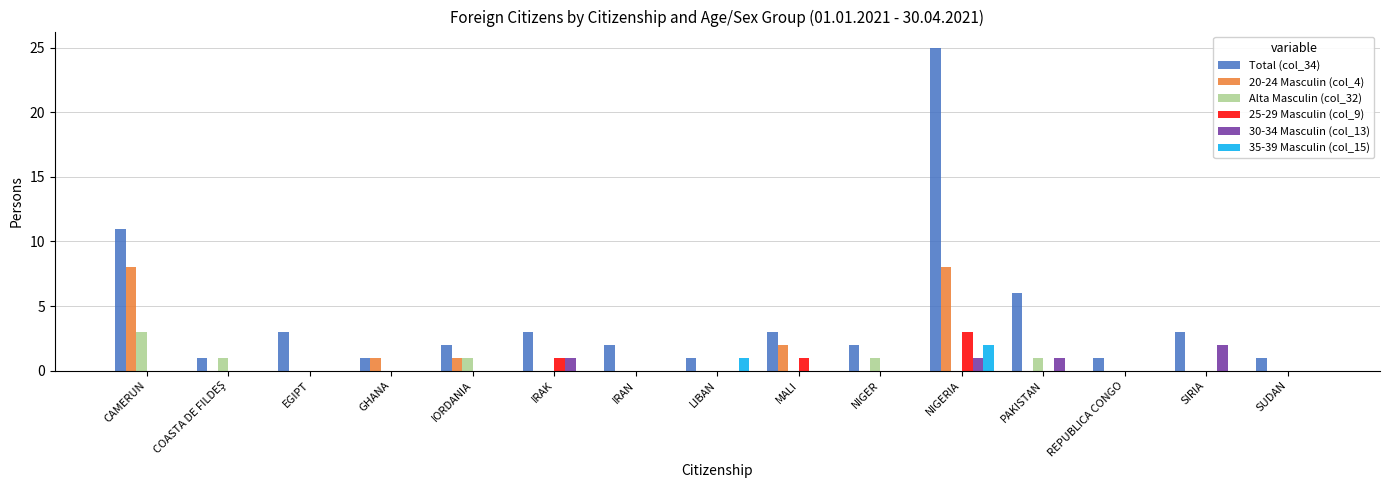

Is it true that 20-24 Masculin (col_4) equals 2 at EGIPT?

False